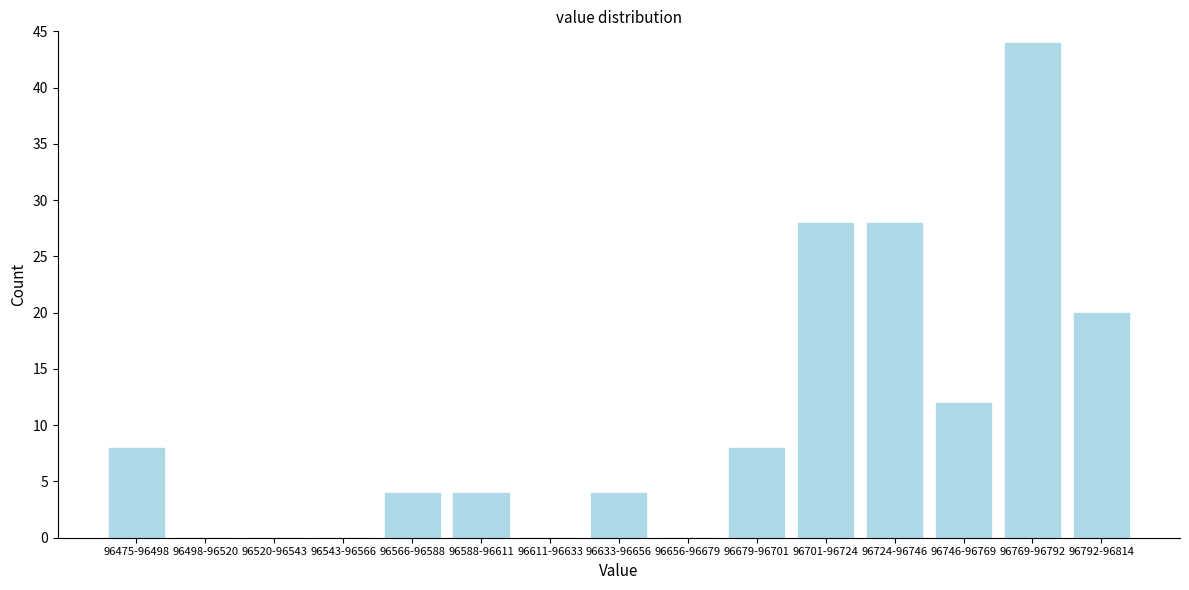

Reading left to right, list all the values displayed in this chart.

96475-96498=8	96498-96520=0	96520-96543=0	96543-96566=0	96566-96588=4	96588-96611=4	96611-96633=0	96633-96656=4	96656-96679=0	96679-96701=8	96701-96724=28	96724-96746=28	96746-96769=12	96769-96792=44	96792-96814=20